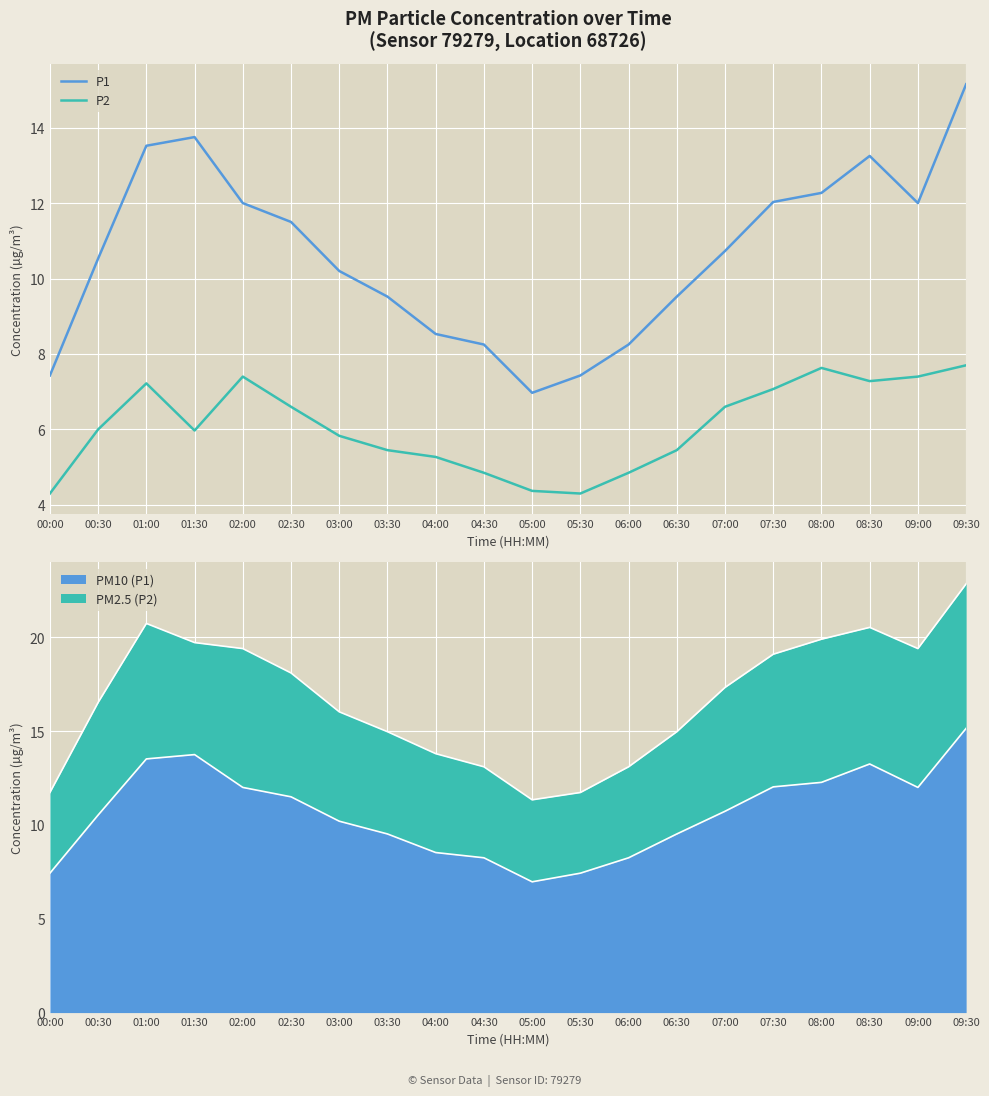

Rank the series at 06:30 from lowest to highest value.

P2, P1